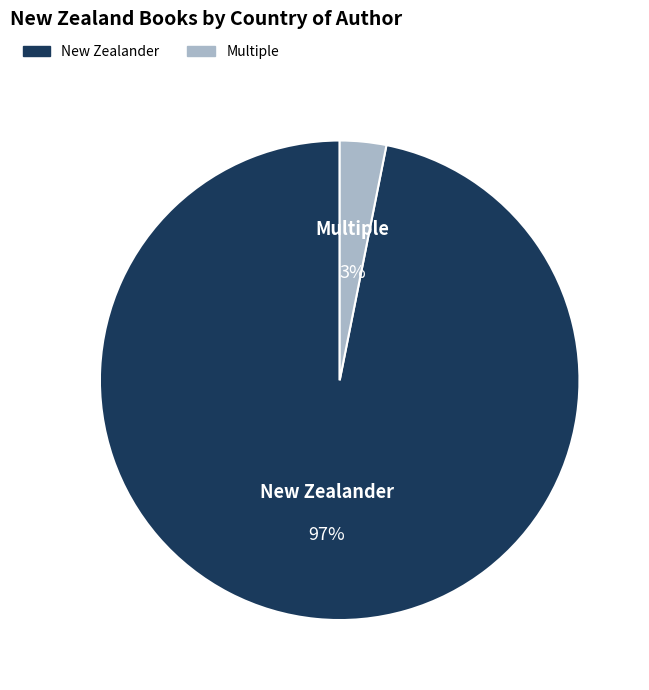

Rank the categories by value from lowest to highest.

Multiple, New Zealander